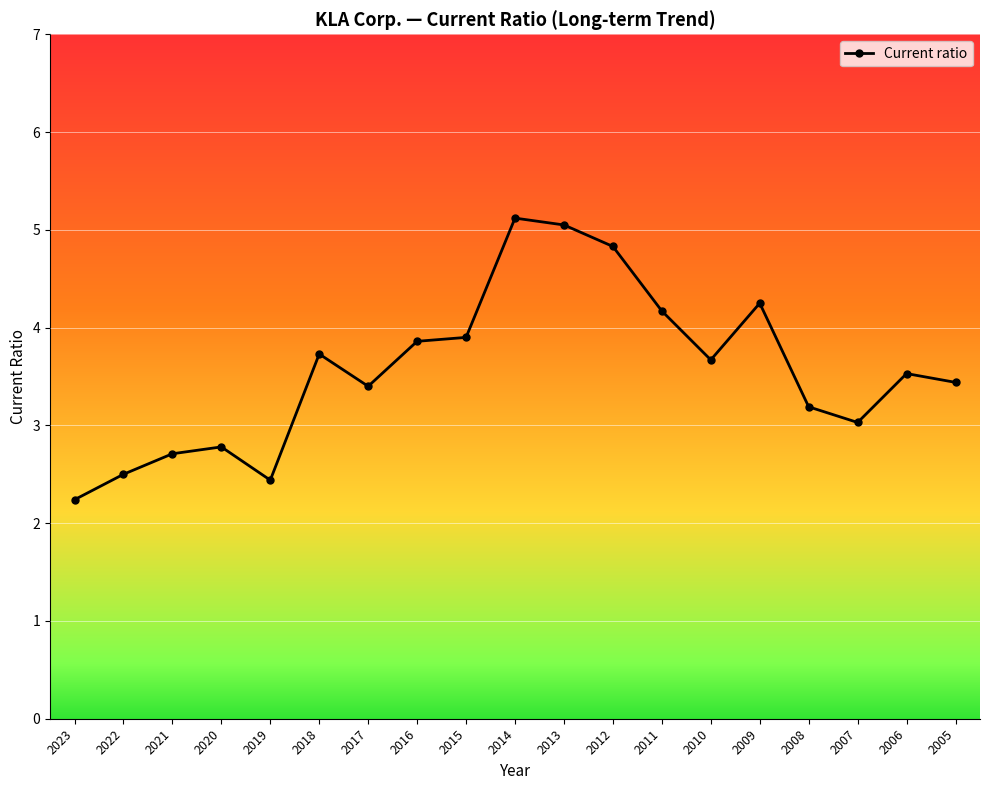

At which category does the data reach its first local valley?

2019